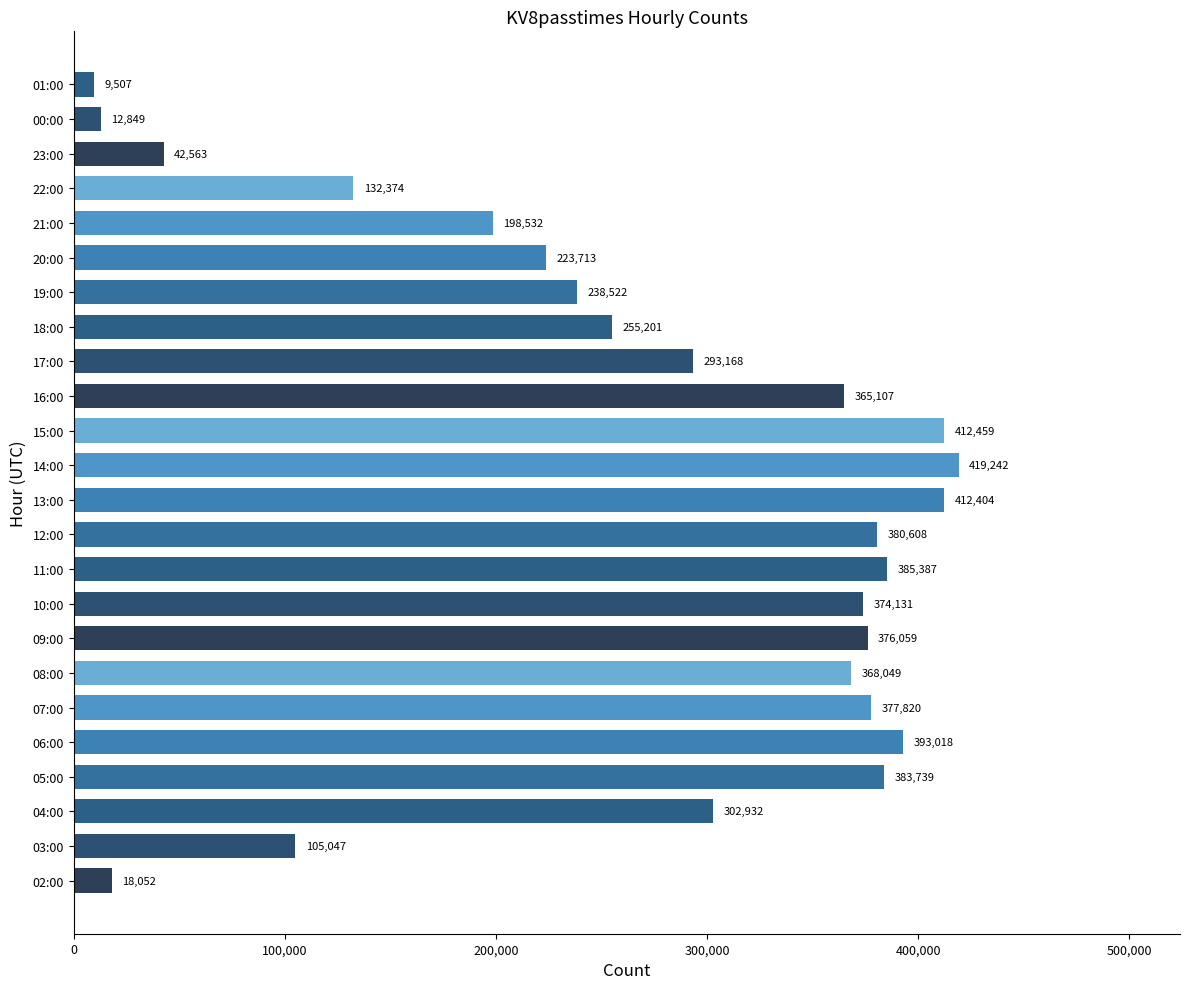

Which has a higher value, 22:00 or 03:00?

22:00